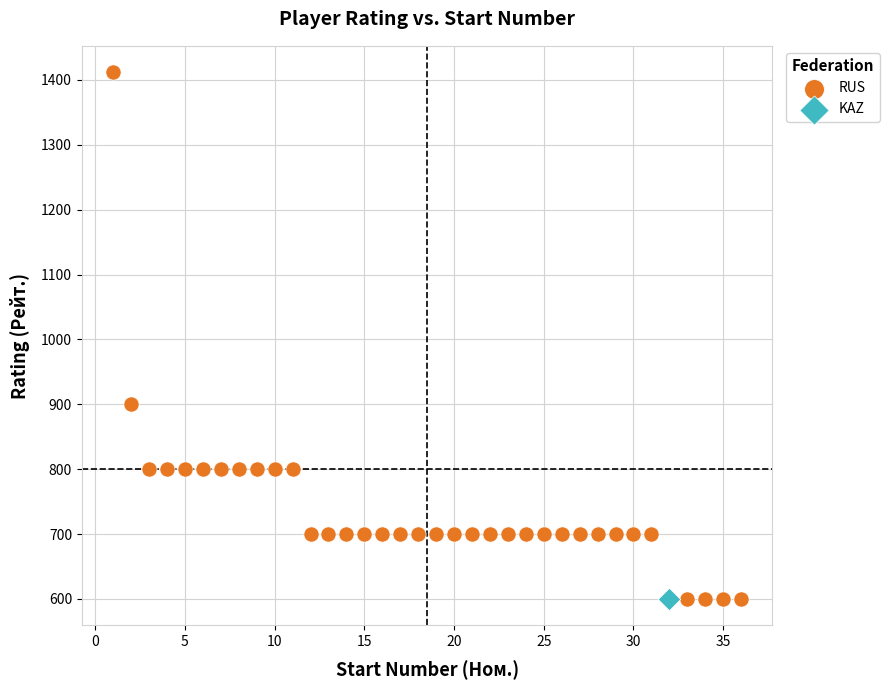

What are all the series names shown in the legend?

RUS, KAZ